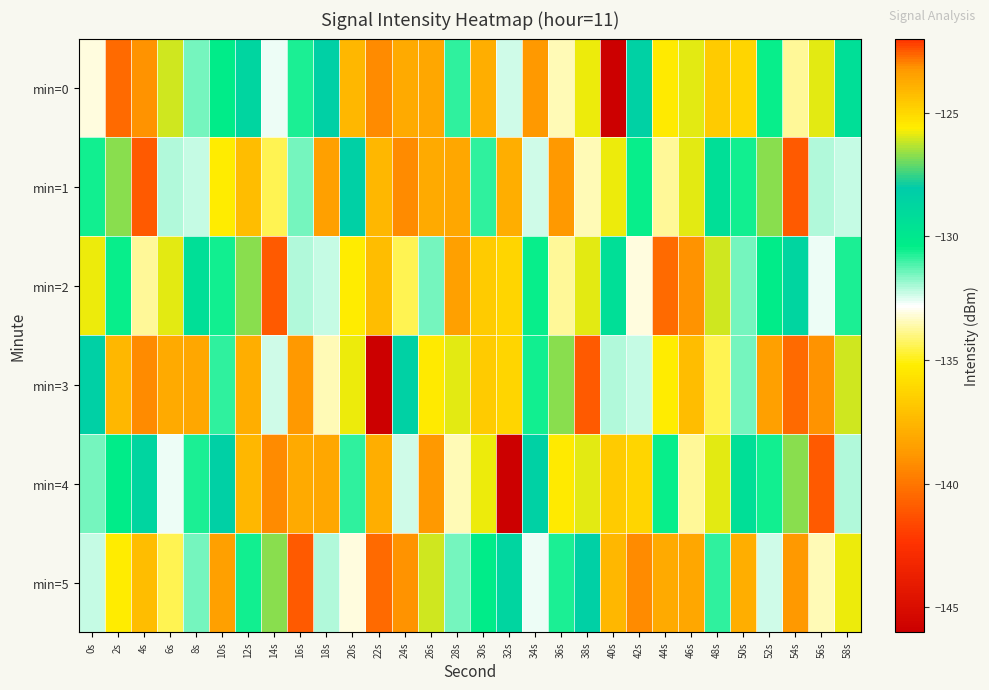

What is the difference between the highest and lowest values at 14s?

18.0